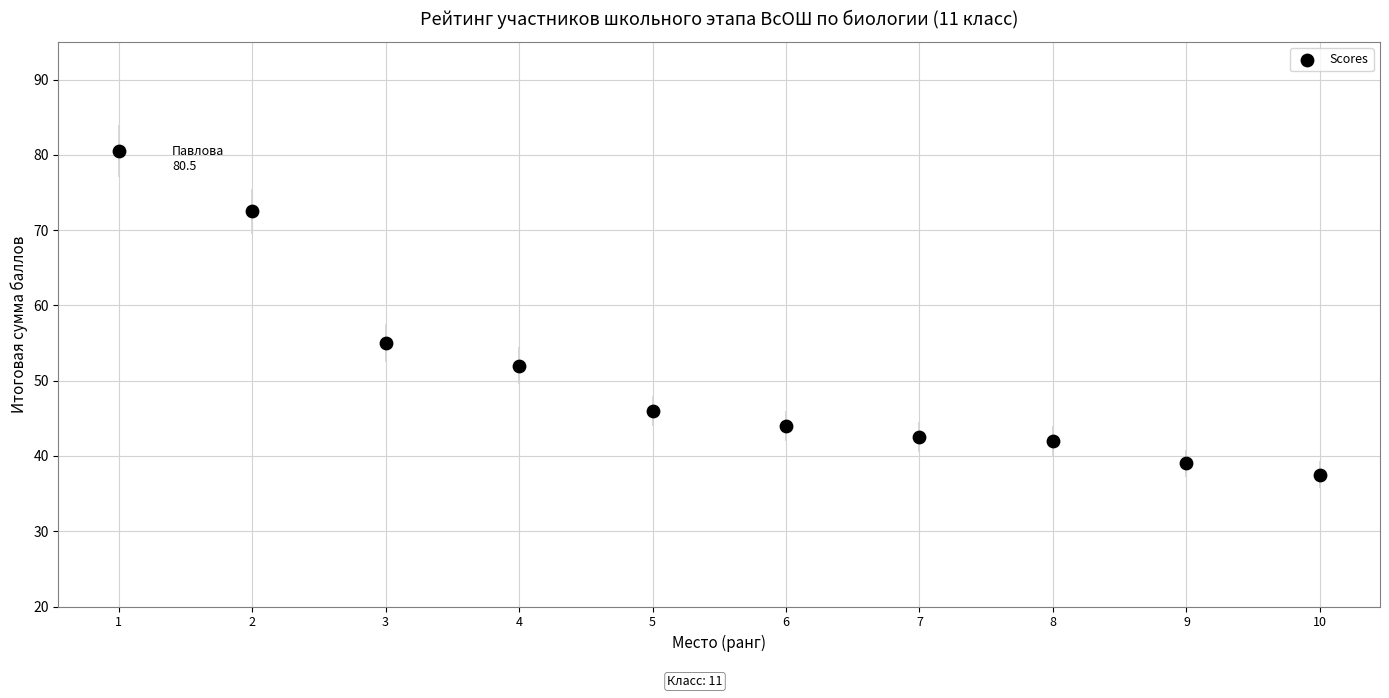

What is the average Y value?

51.1